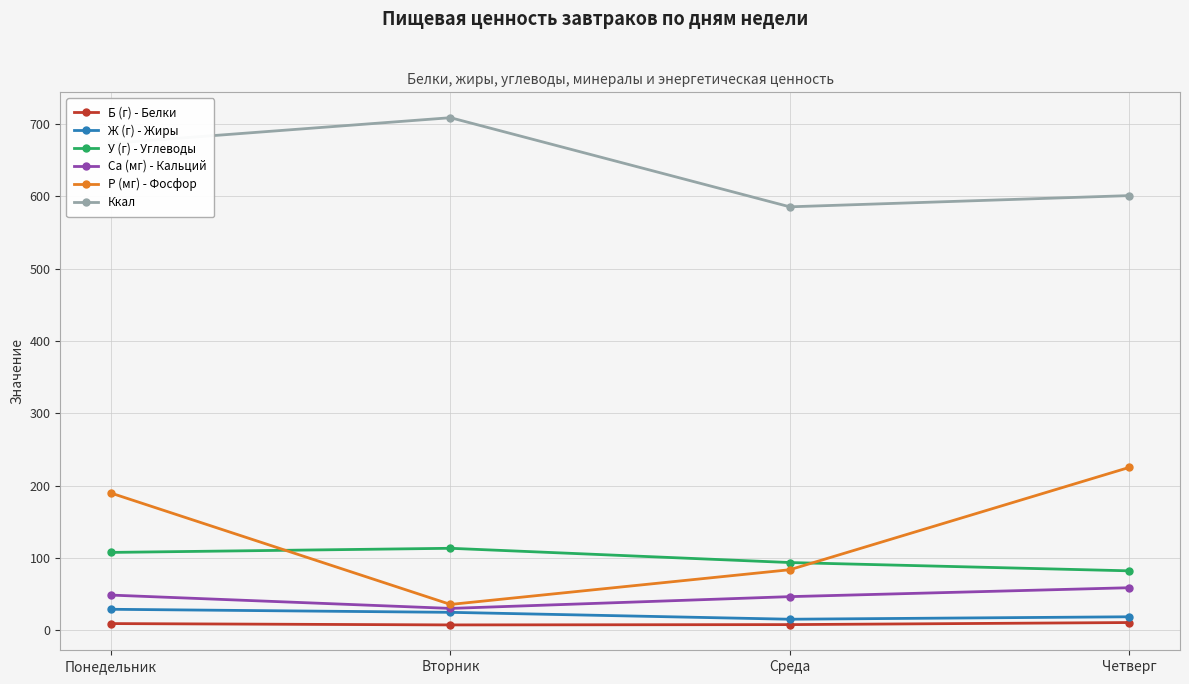

Which series changed the most between Понедельник and Среда?

Р (мг) - Фосфор